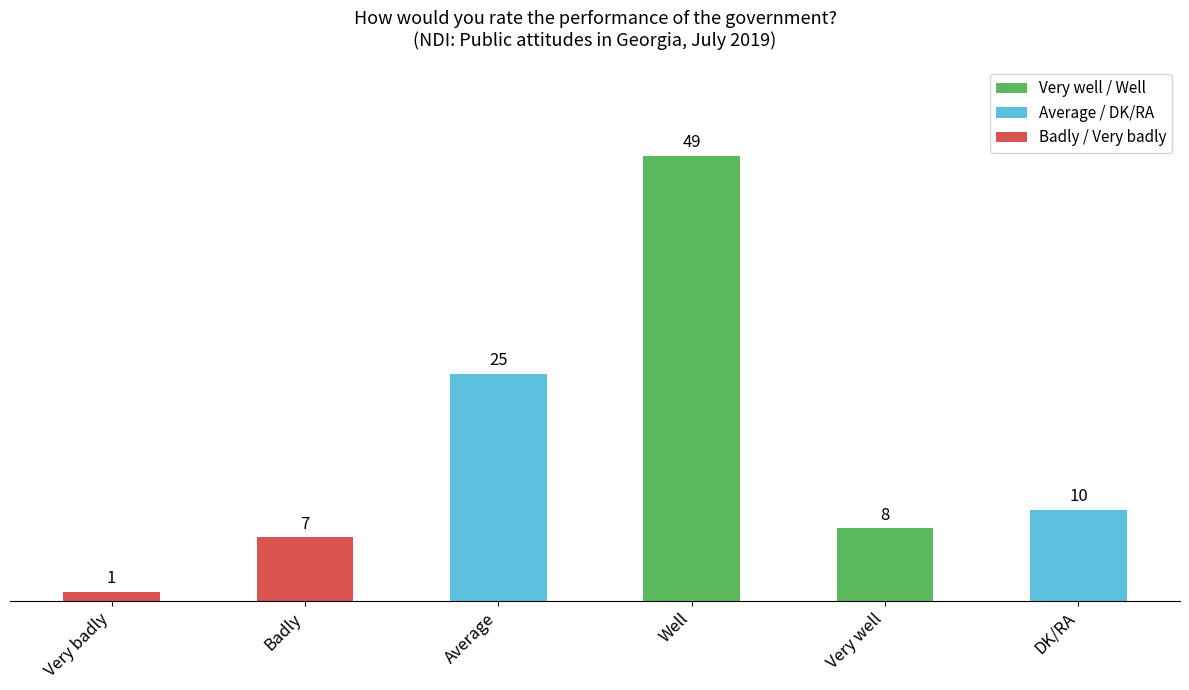

Which label corresponds to the smallest value in the chart?

Very badly